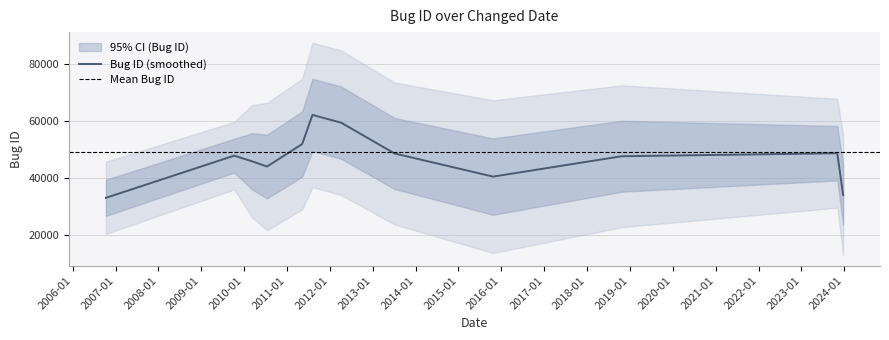

What is the smallest value displayed?

35652